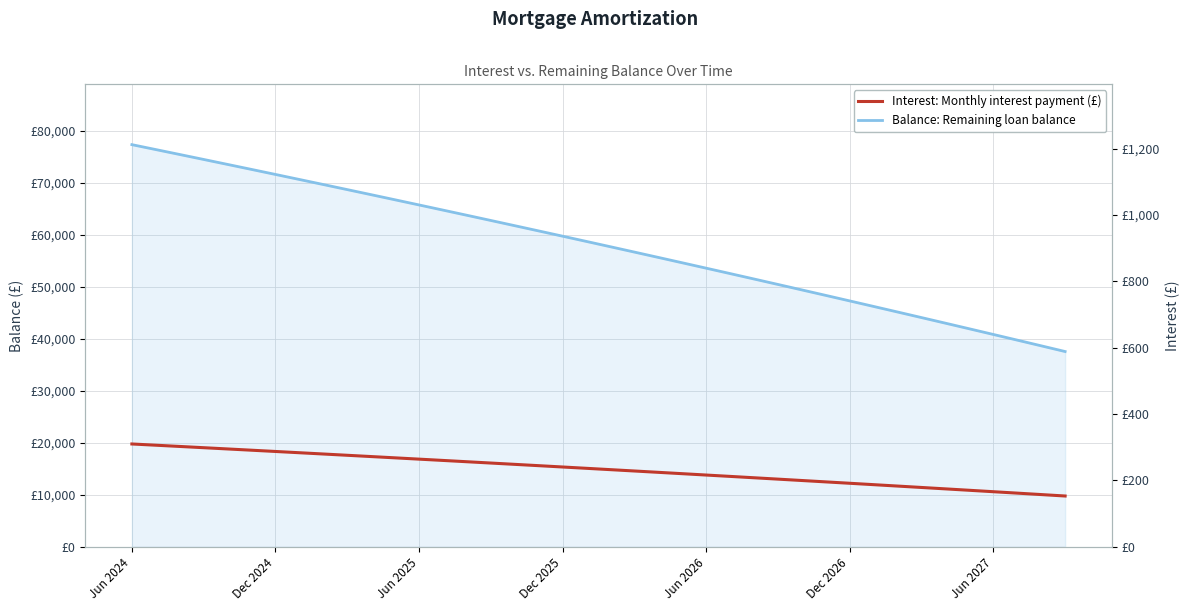

What is the total value across all series at 15?

62963.2